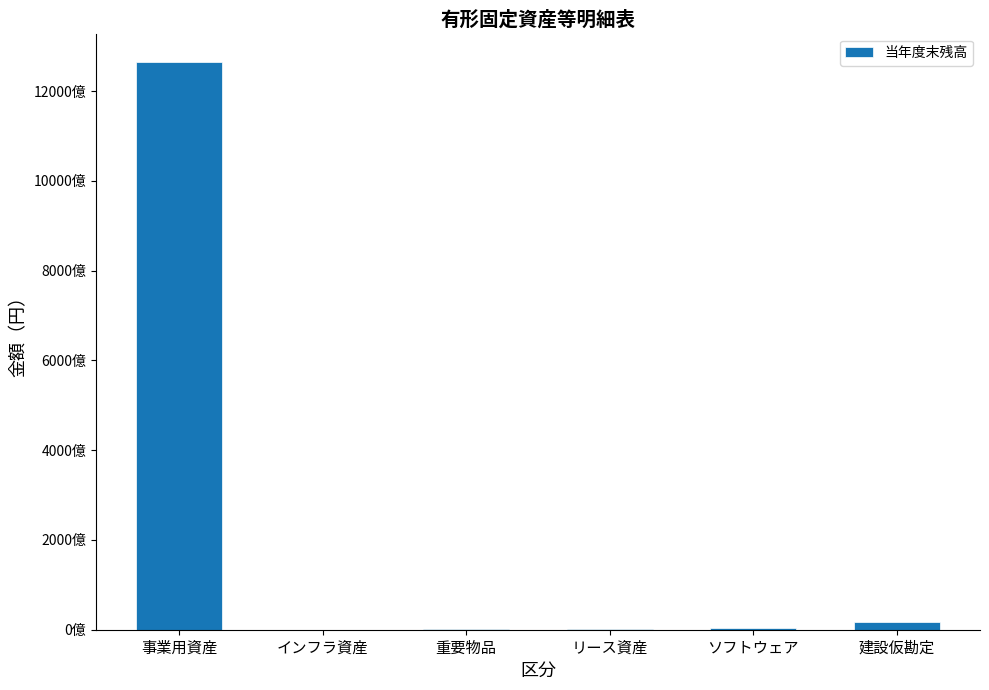

List the labels in order of value, largest first.

事業用資産, 建設仮勘定, ソフトウェア, 重要物品, リース資産, インフラ資産